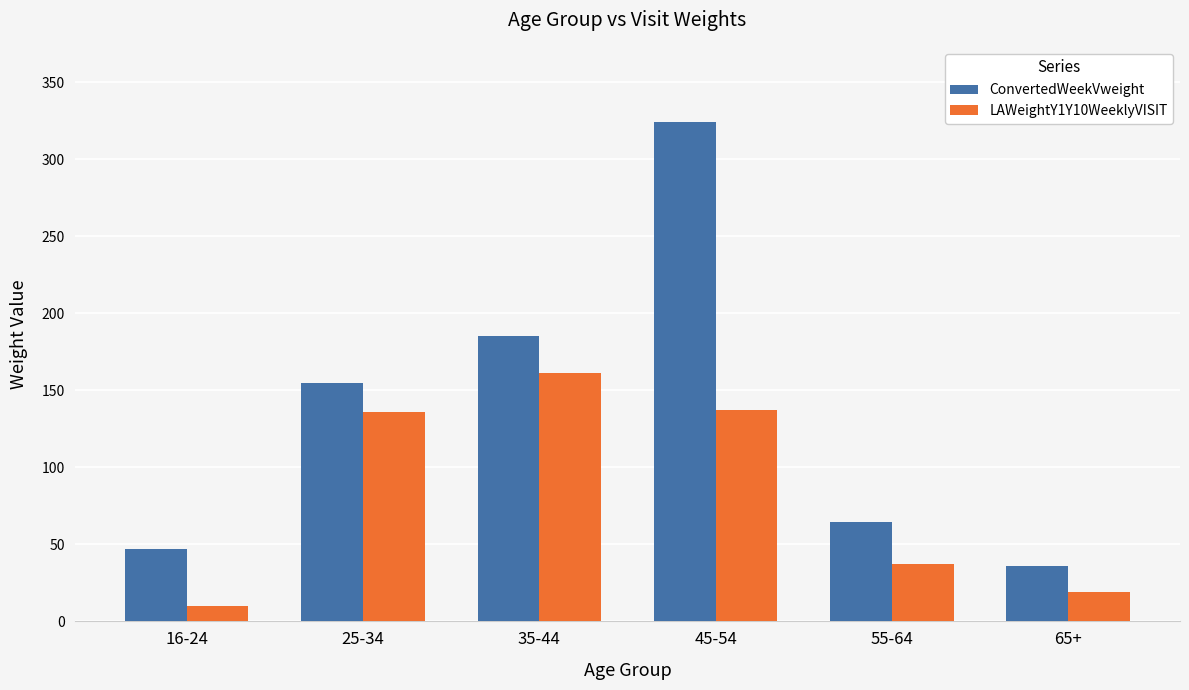

What is the difference between the maximum and minimum values in the LAWeightY1Y10WeeklyVISIT series?

150.9